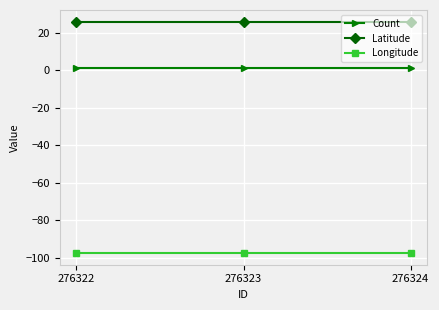

What is the value of the Longitude point at the 1st from the left?

-97.6